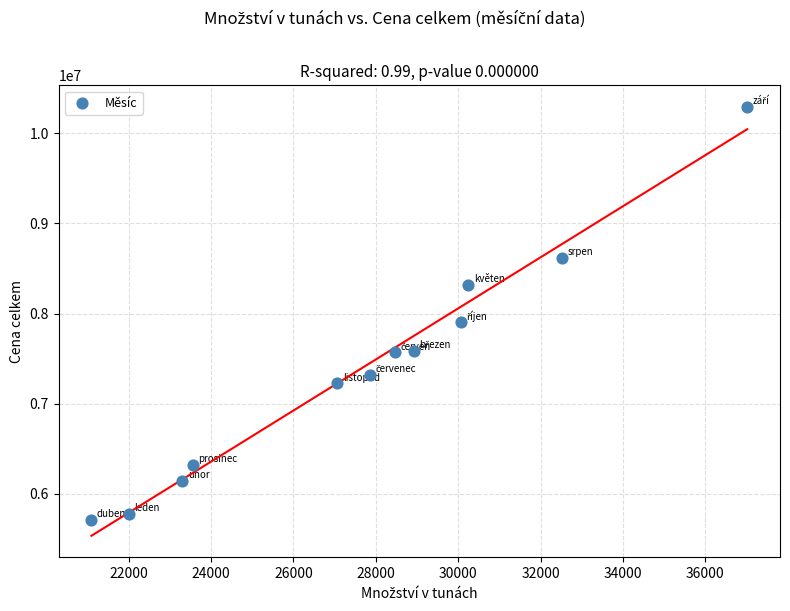

What Y value in the scatter plot is closest to 8001947?

7901450